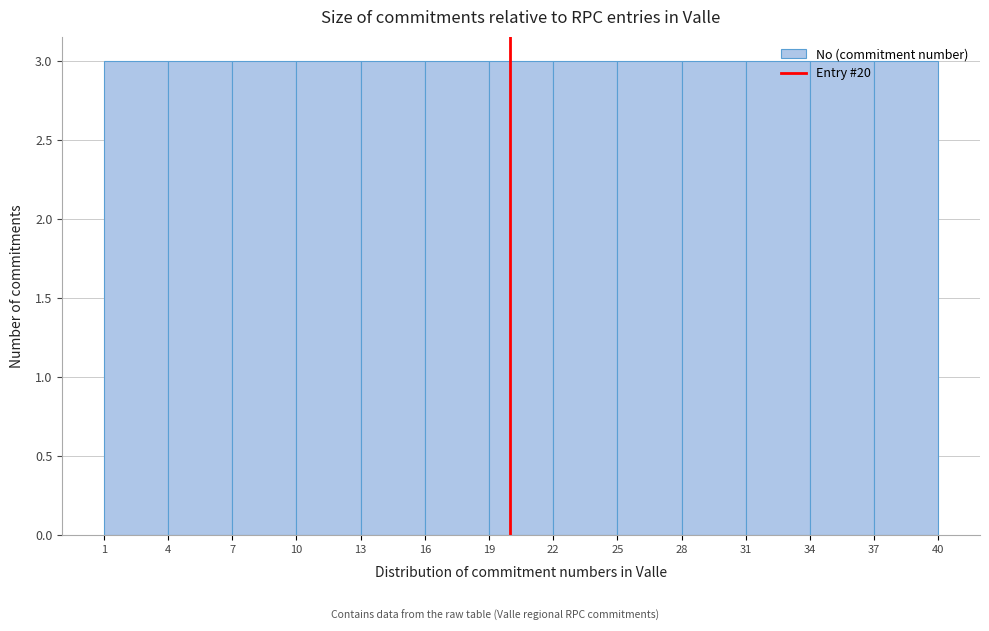

Reading left to right, list every bar in this chart as the range it spans on the x-axis followed by its height. The values are not printed on the chart, so give them approximately, as read against the axis.

1 to 4: 3
4 to 7: 3
7 to 10: 3
10 to 13: 3
13 to 16: 3
16 to 19: 3
19 to 22: 3
22 to 25: 3
25 to 28: 3
28 to 31: 3
31 to 34: 3
34 to 37: 3
37 to 40: 3